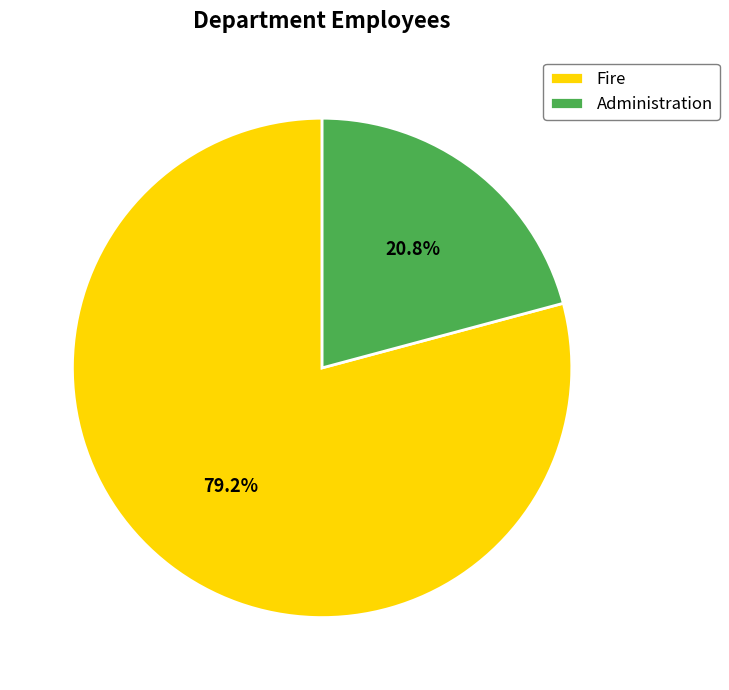

What portion of the pie excludes Fire?

20.8%